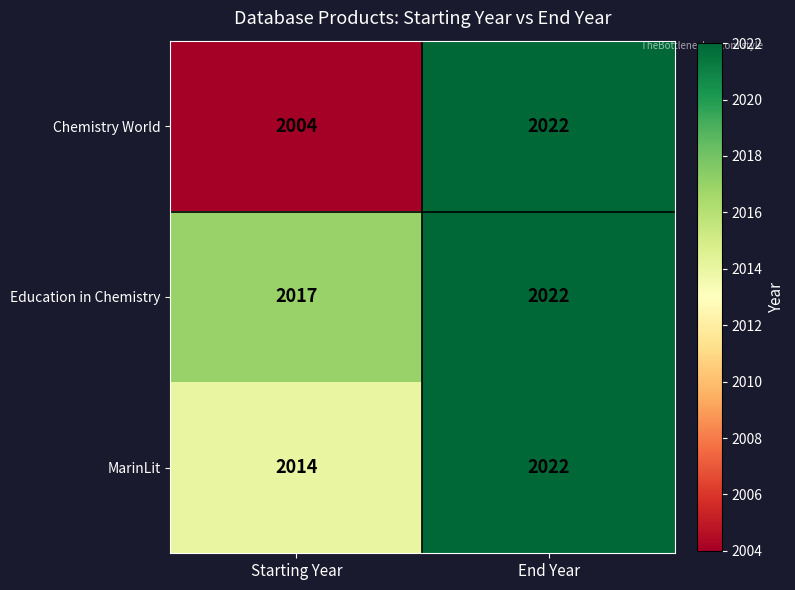

What is the sum of the Education in Chemistry values at Starting Year and End Year?

4039